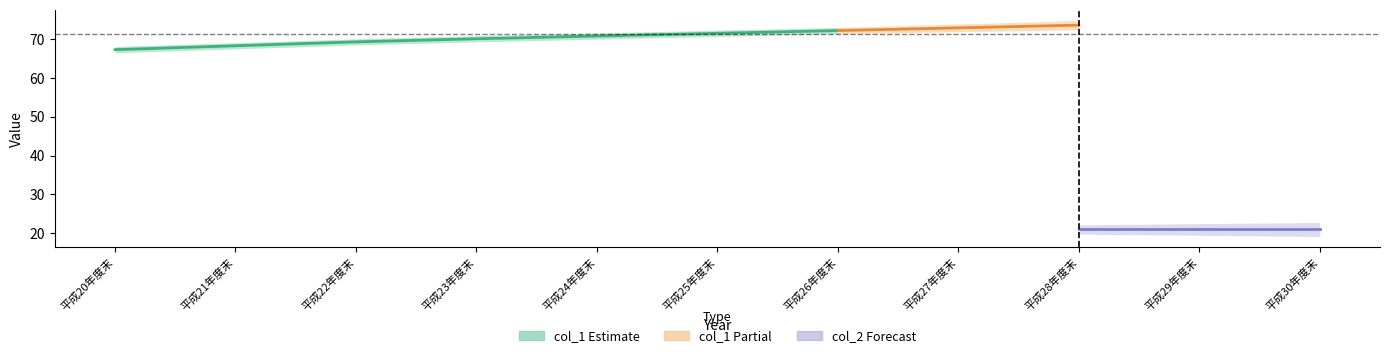

What is the label of the 6th point from the right?

平成25年度末